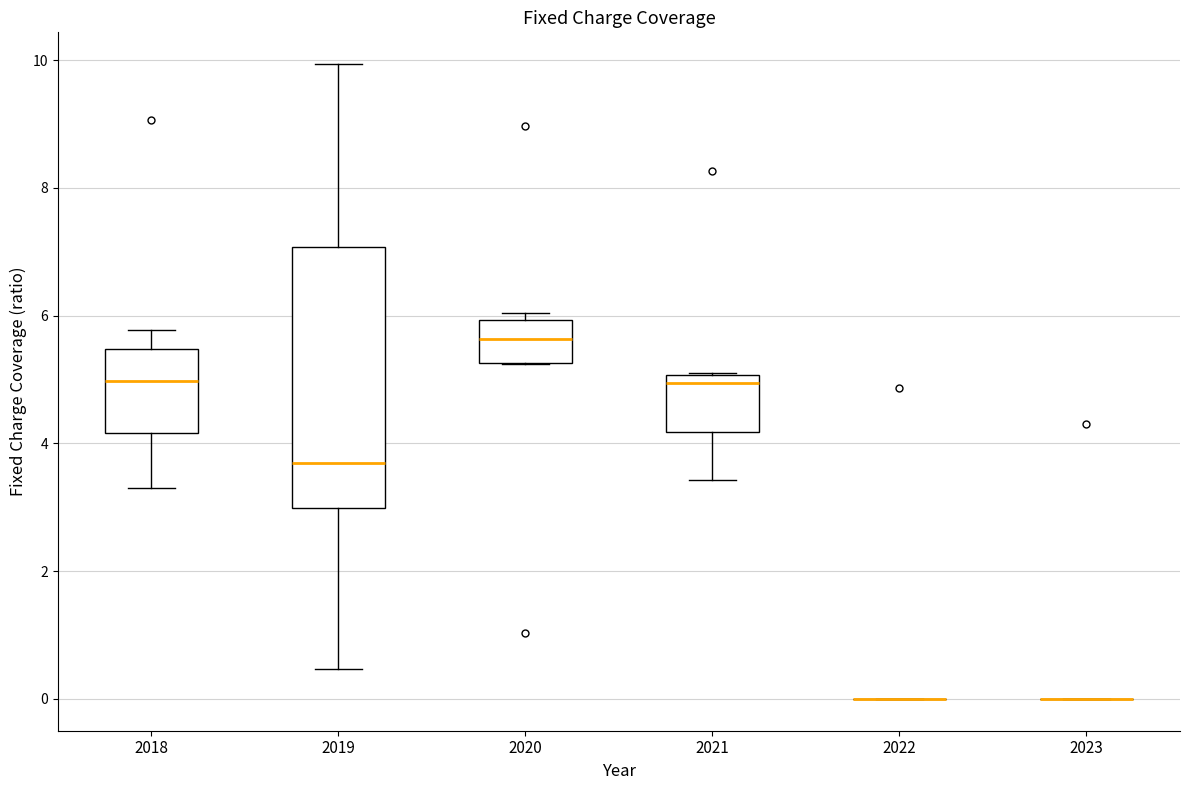

Reading left to right, transcribe this box plot: for each box, give where its median line is, the range the box spans, and where its two whiskers end, as read against the y-axis. The values are not printed on the chart, so give them approximately, as read against the axis.

2018: median 5.0, box 4.2 to 5.4, whiskers 3.4 to 5.8
2019: median 3.8, box 3.0 to 7.0, whiskers 0.4 to 10.0
2020: median 5.6, box 5.2 to 6.0, whiskers 5.2 to 6.0 (just above the box's upper edge)
2021: median 5.0 (just below the box's upper edge), box 4.2 to 5.0, whiskers 3.4 to 5.2
2022: box collapsed to a line at 0.0, whiskers 0.0 to 0.0
2023: box collapsed to a line at 0.0, whiskers 0.0 to 0.0